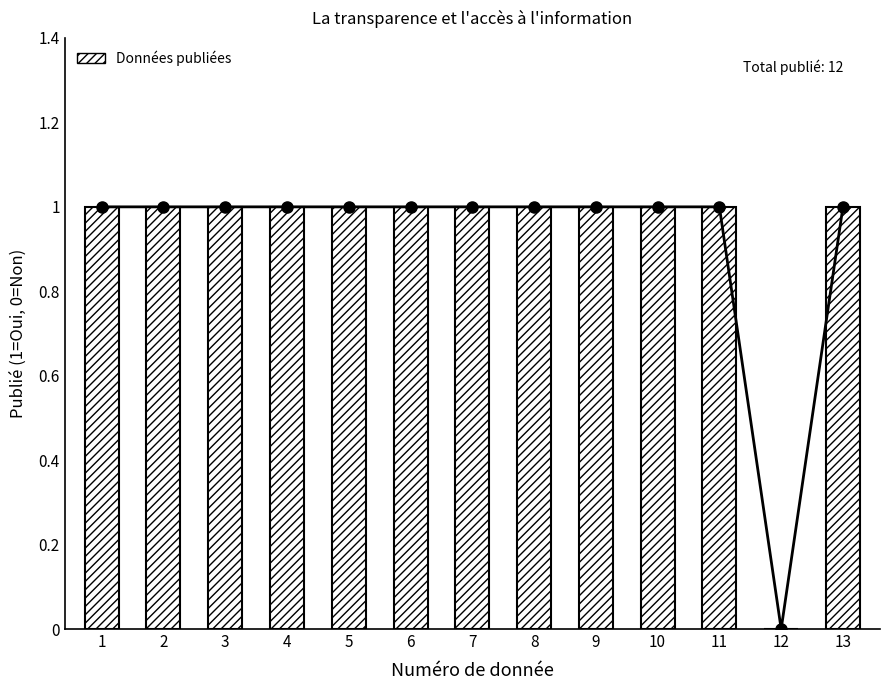

At which category does the chart reach its minimum across all series?

12